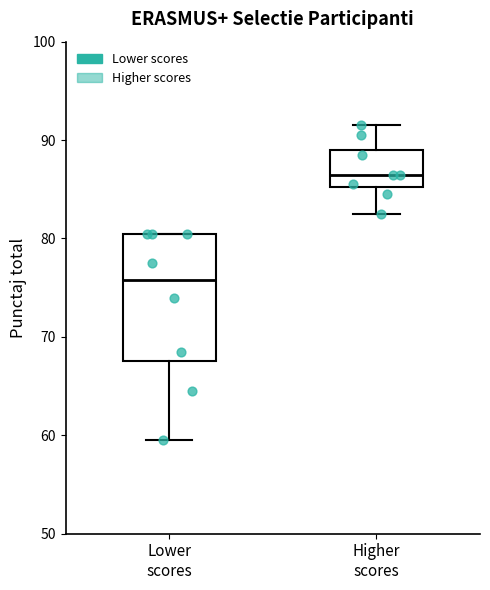

Which box's median line is the highest?

Higher scores